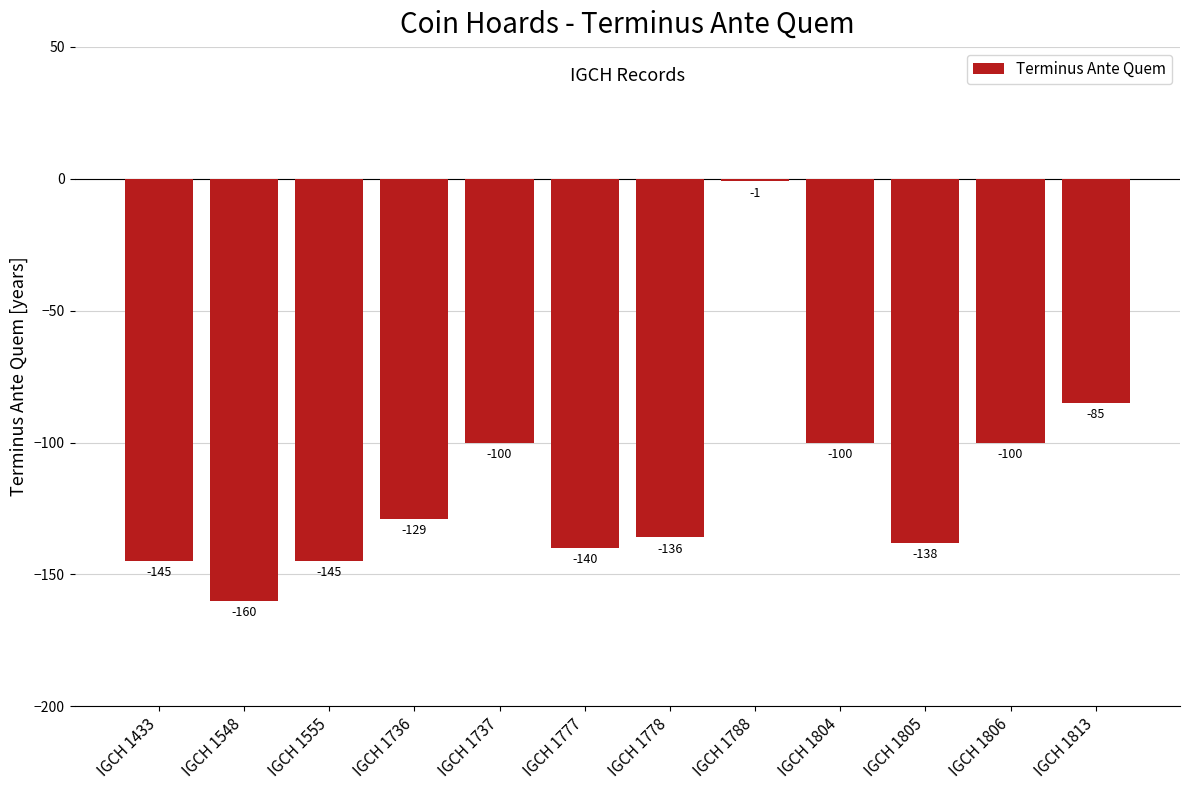

What is the greatest value displayed?

-1